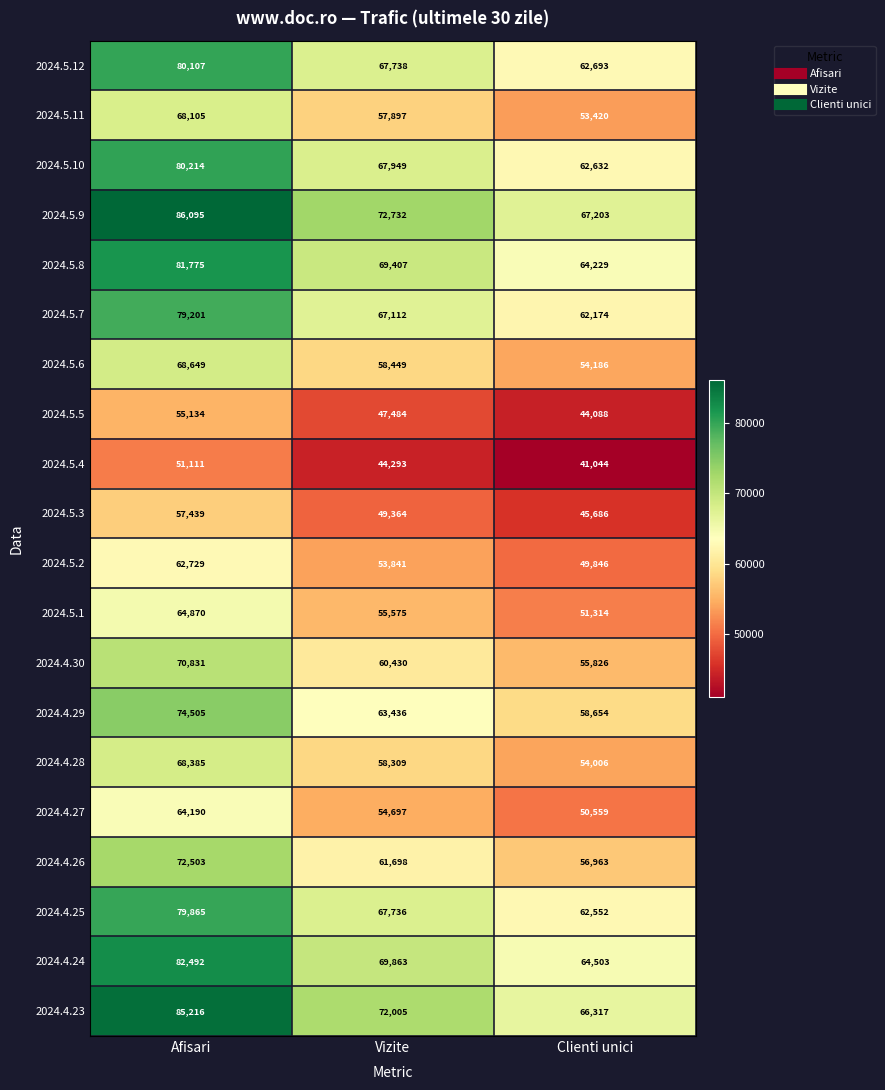

The 2024.5.9 series shows 36969 at Vizite. True or false?

False